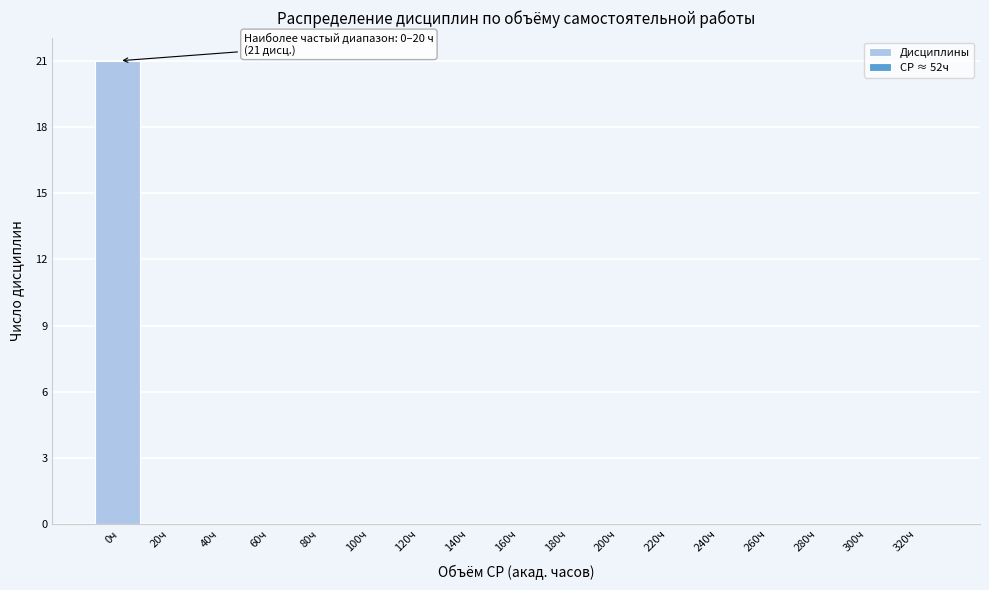

Reading left to right, list all the values displayed in this chart.

0ч=21	20ч=0	40ч=0	60ч=0	80ч=0	100ч=0	120ч=0	140ч=0	160ч=0	180ч=0	200ч=0	220ч=0	240ч=0	260ч=0	280ч=0	300ч=0	320ч=0